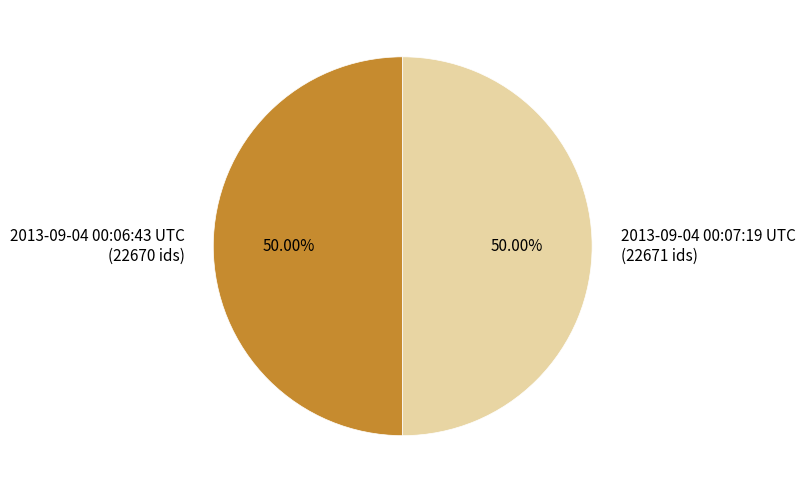

What percentage is the 2013-09-04 00:07:19 UTC slice, to the nearest percent?

50%